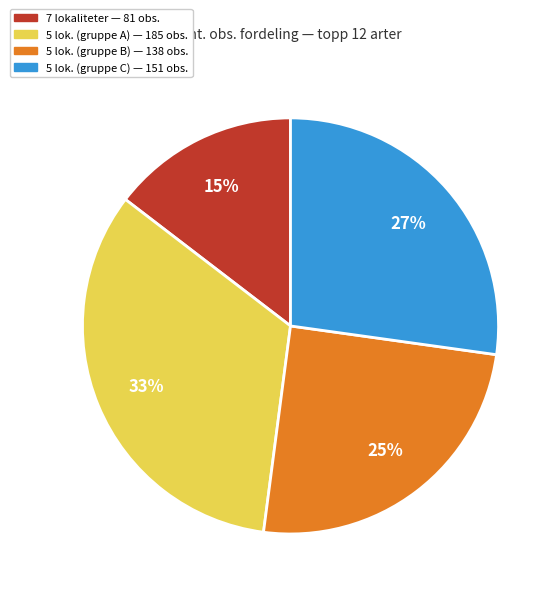

To the nearest percent, what is the average slice percentage?

25%